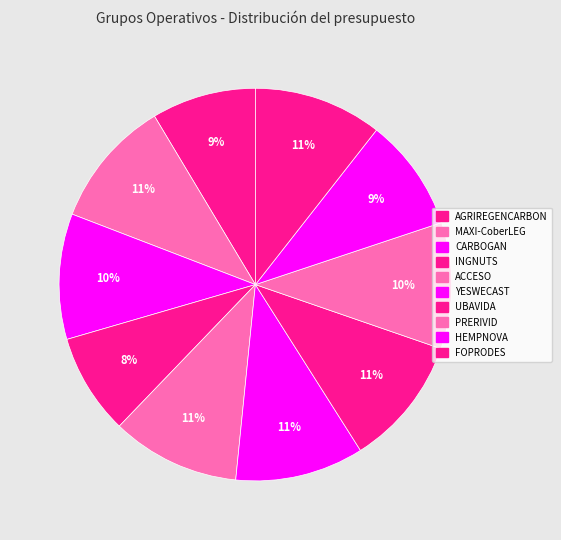

How many segments does this pie chart have?

10